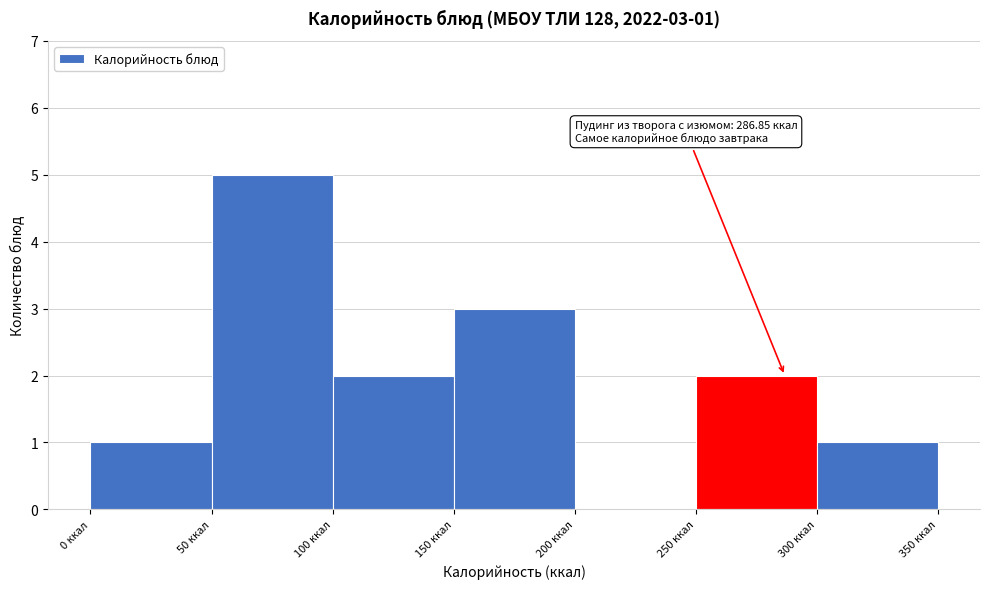

Over which range of the x-axis is the bar tallest?

50 to 100